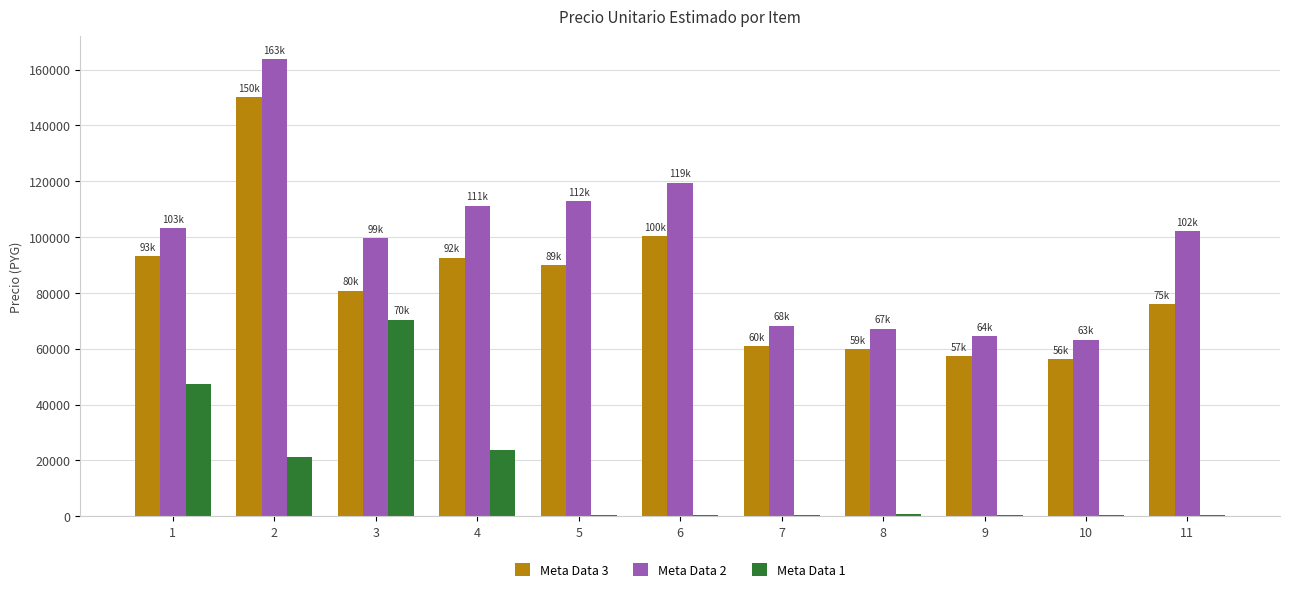

Are the bars horizontal?

No